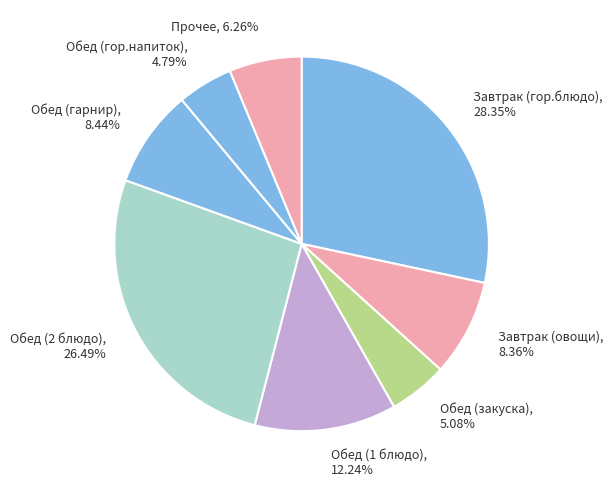

Rank the categories by value from highest to lowest.

Завтрак (гор.блюдо), 28.35%, Обед (2 блюдо), 26.49%, Обед (1 блюдо), 12.24%, Обед (гарнир), 8.44%, Завтрак (овощи), 8.36%, Прочее, 6.26%, Обед (закуска), 5.08%, Обед (гор.напиток), 4.79%